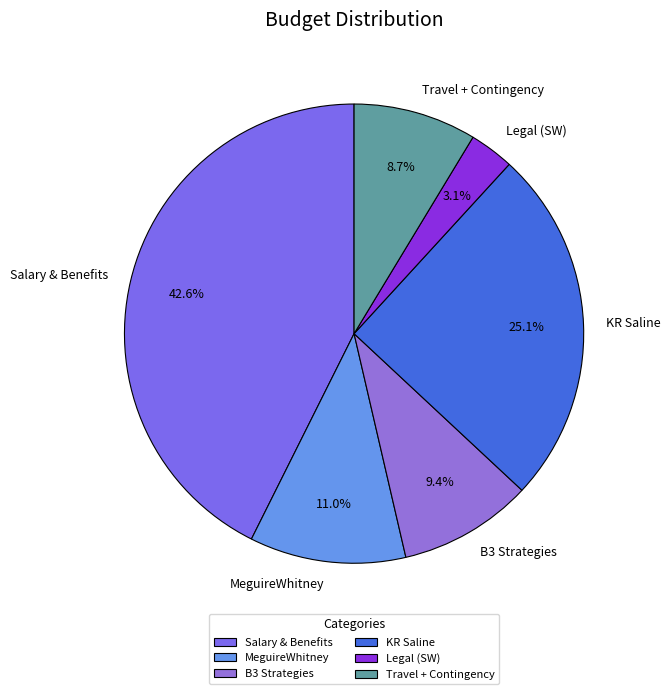

Which category has the smallest portion of the pie?

Legal (SW)